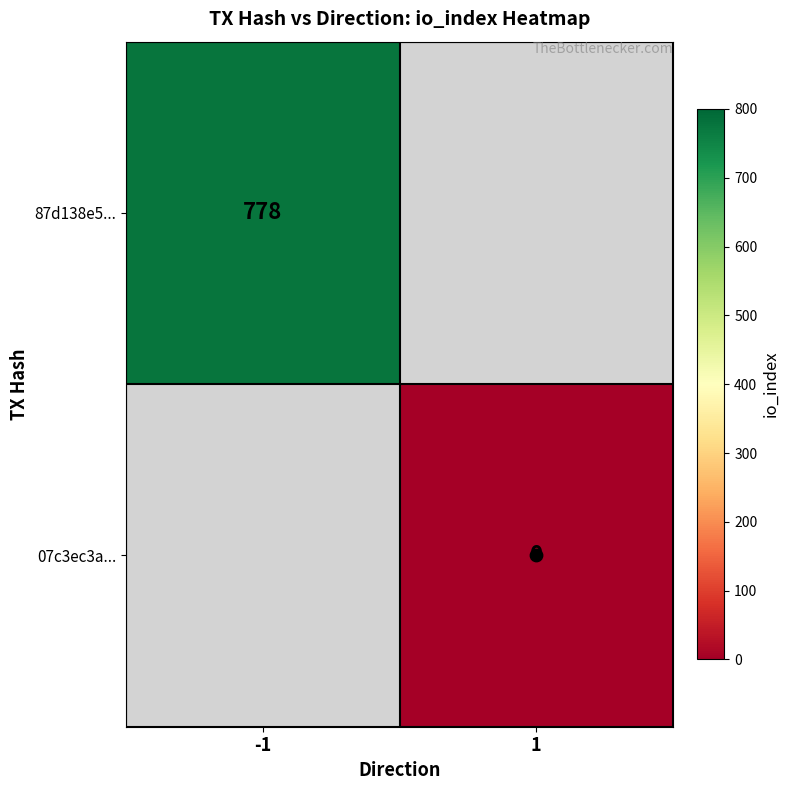

At which label does 87d138e5... reach its minimum?

-1